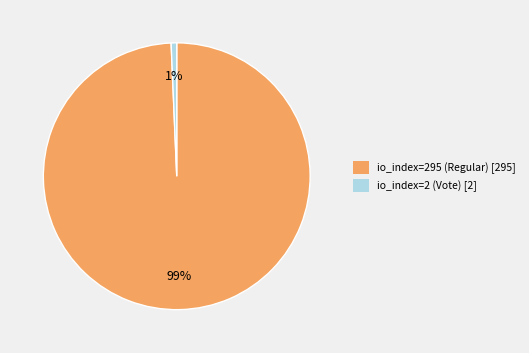

Between io_index=2 (Vote) and io_index=295 (Regular), which is larger?

io_index=295 (Regular)